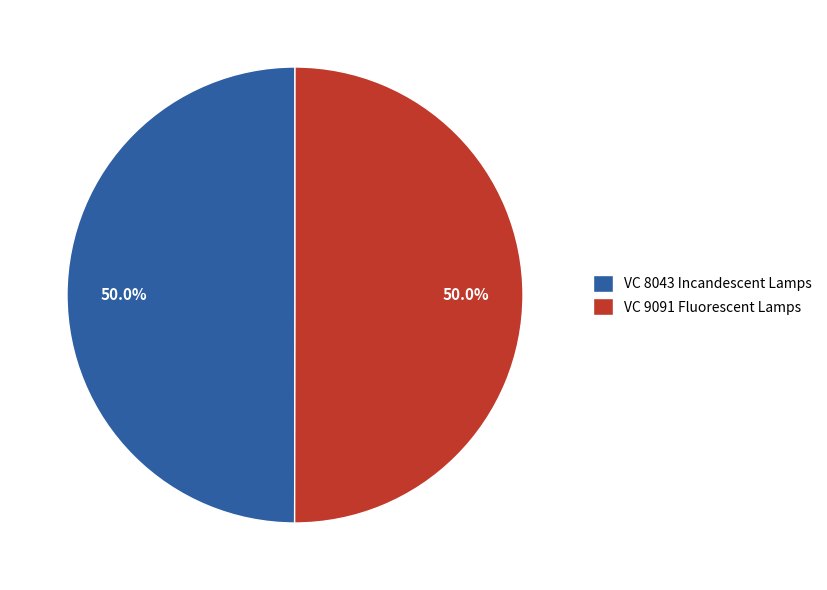

What is the ratio of the value at VC 8043 Incandescent Lamps to the value at VC 9091 Fluorescent Lamps?

1.0